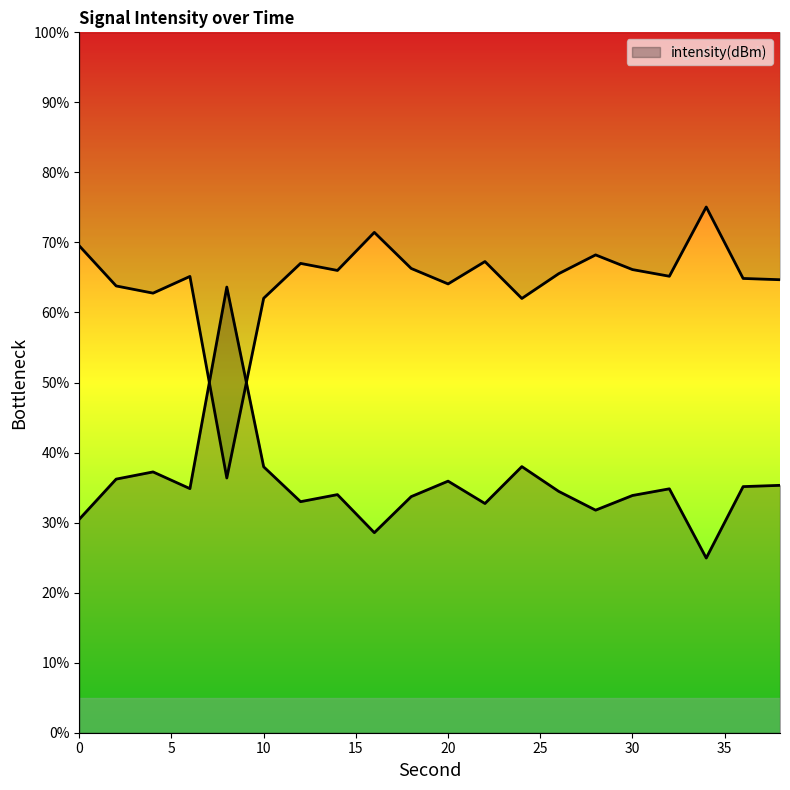

How many data points does each series have?

20